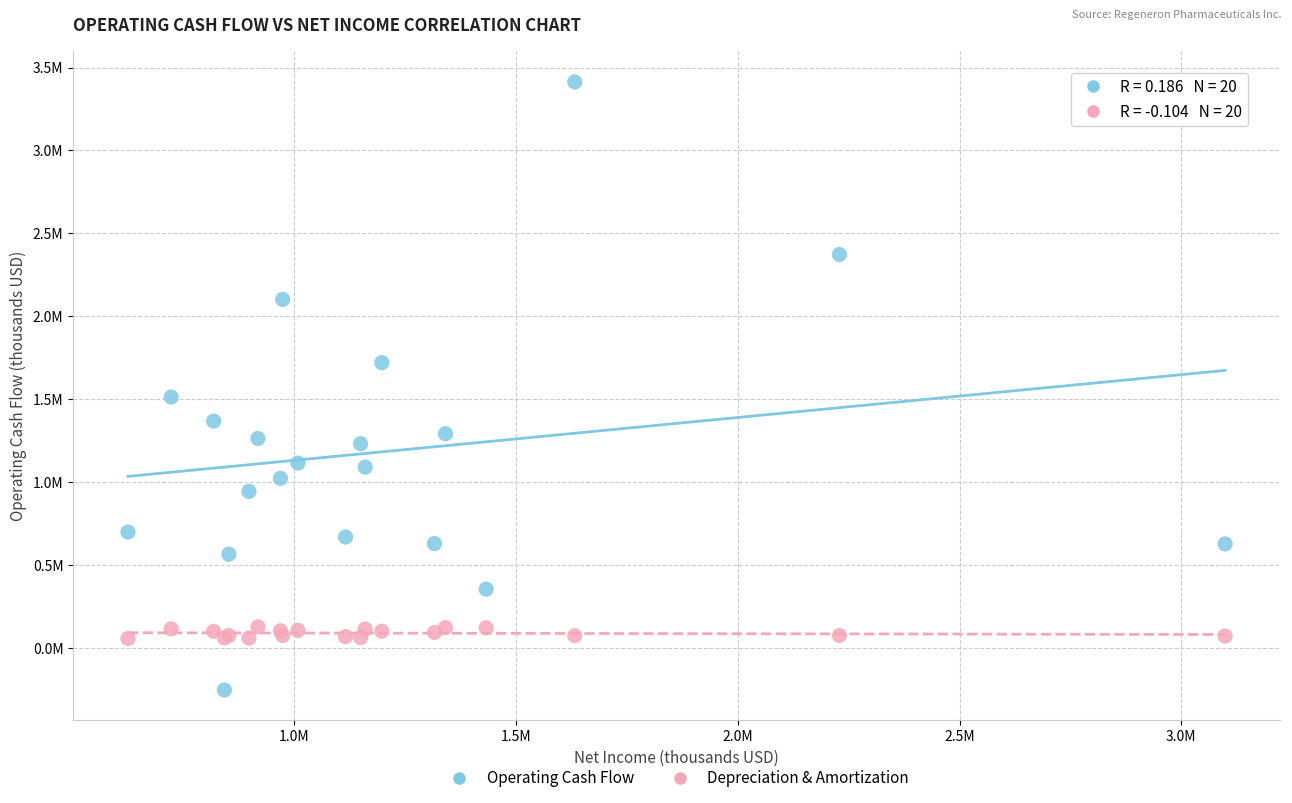

Which series reaches the maximum Y coordinate?

Operating Cash Flow